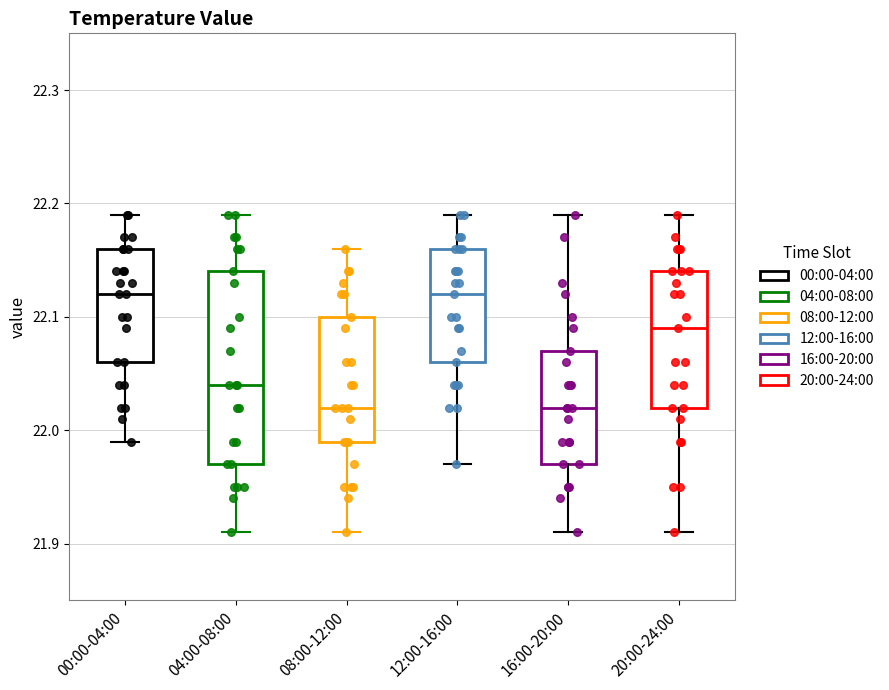

Reading left to right, read every box against the y-axis: the position of its median line, the range the box covers, and the ends of its whiskers. The values are not printed on the chart, so give them approximately, as read against the axis.

00:00-04:00: median 22.12, box 22.06 to 22.16, whiskers 21.99 to 22.19
04:00-08:00: median 22.04, box 21.97 to 22.14, whiskers 21.91 to 22.19
08:00-12:00: median 22.02, box 21.99 to 22.10, whiskers 21.91 to 22.16
12:00-16:00: median 22.12, box 22.06 to 22.16, whiskers 21.97 to 22.19
16:00-20:00: median 22.02, box 21.97 to 22.07, whiskers 21.91 to 22.19
20:00-24:00: median 22.09, box 22.02 to 22.14, whiskers 21.91 to 22.19